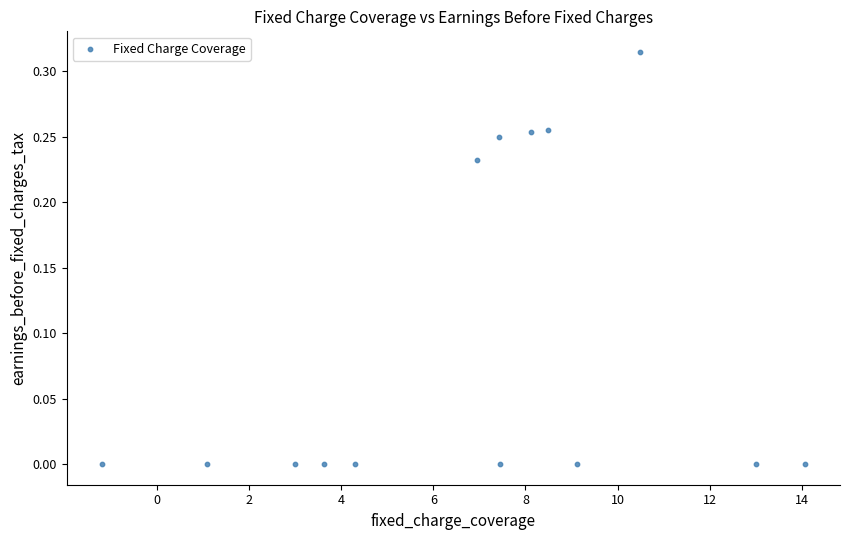

What is the range of X values (max minus min)?

15.2